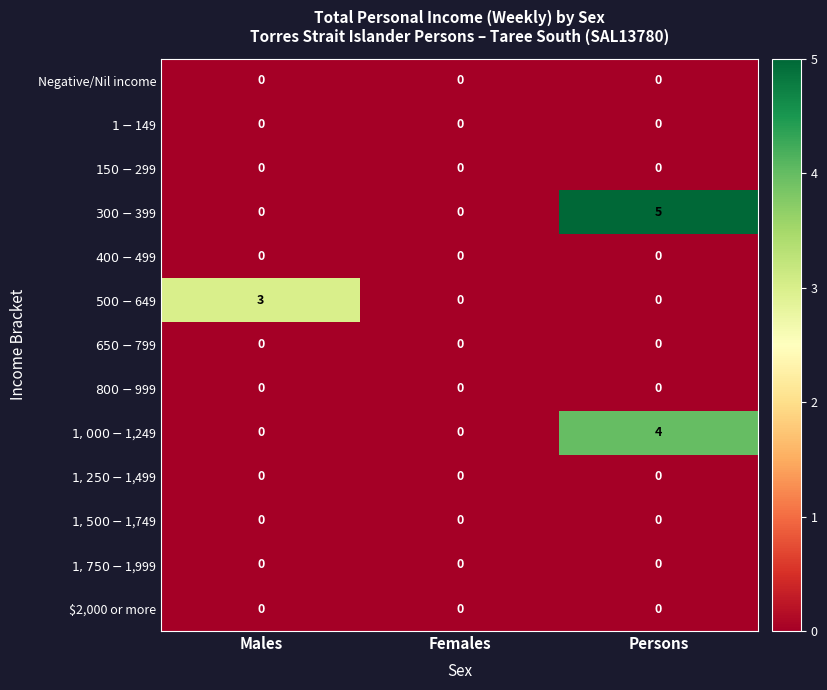

True or false: $2,000 or more has a value of 0 at Males.

True